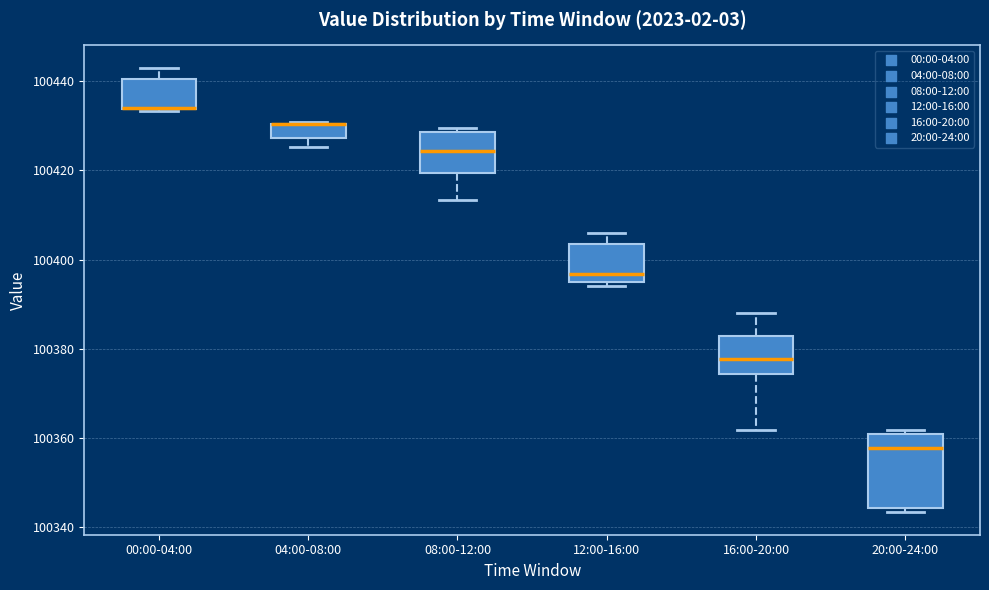

Reading left to right, read every box against the y-axis: the position of its median line, the range the box covers, and the ends of its whiskers. The values are not printed on the chart, so give them approximately, as read against the axis.

00:00-04:00: median 100434 (drawn on the box's lower edge), box 100434 to 100440, whiskers 100434 to 100444
04:00-08:00: median 100430 (drawn on the box's upper edge), box 100428 to 100430, whiskers 100426 to 100430
08:00-12:00: median 100424, box 100420 to 100428, whiskers 100414 to 100430
12:00-16:00: median 100396 (just above the box's lower edge), box 100396 to 100404, whiskers 100394 to 100406
16:00-20:00: median 100378, box 100374 to 100382, whiskers 100362 to 100388
20:00-24:00: median 100358, box 100344 to 100360, whiskers 100344 (just below the box's lower edge) to 100362